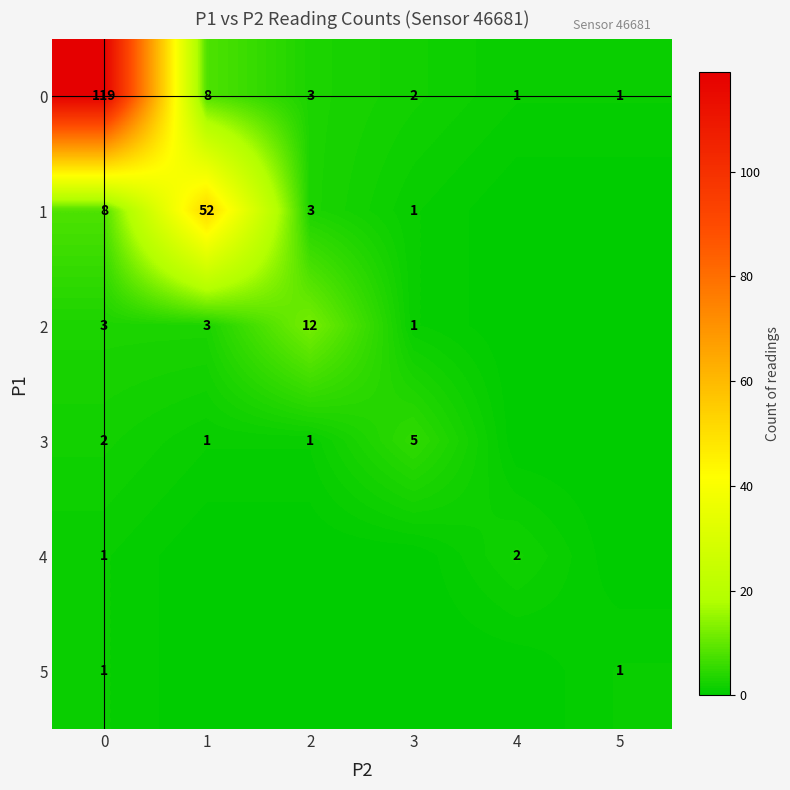

Is it true that 0 equals 2 at 5?

False